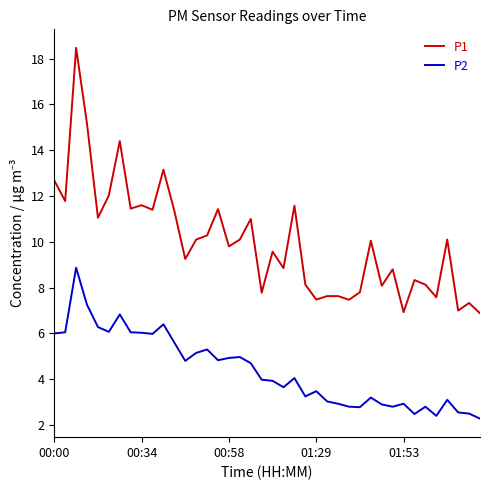

How many lines are shown in the chart?

2